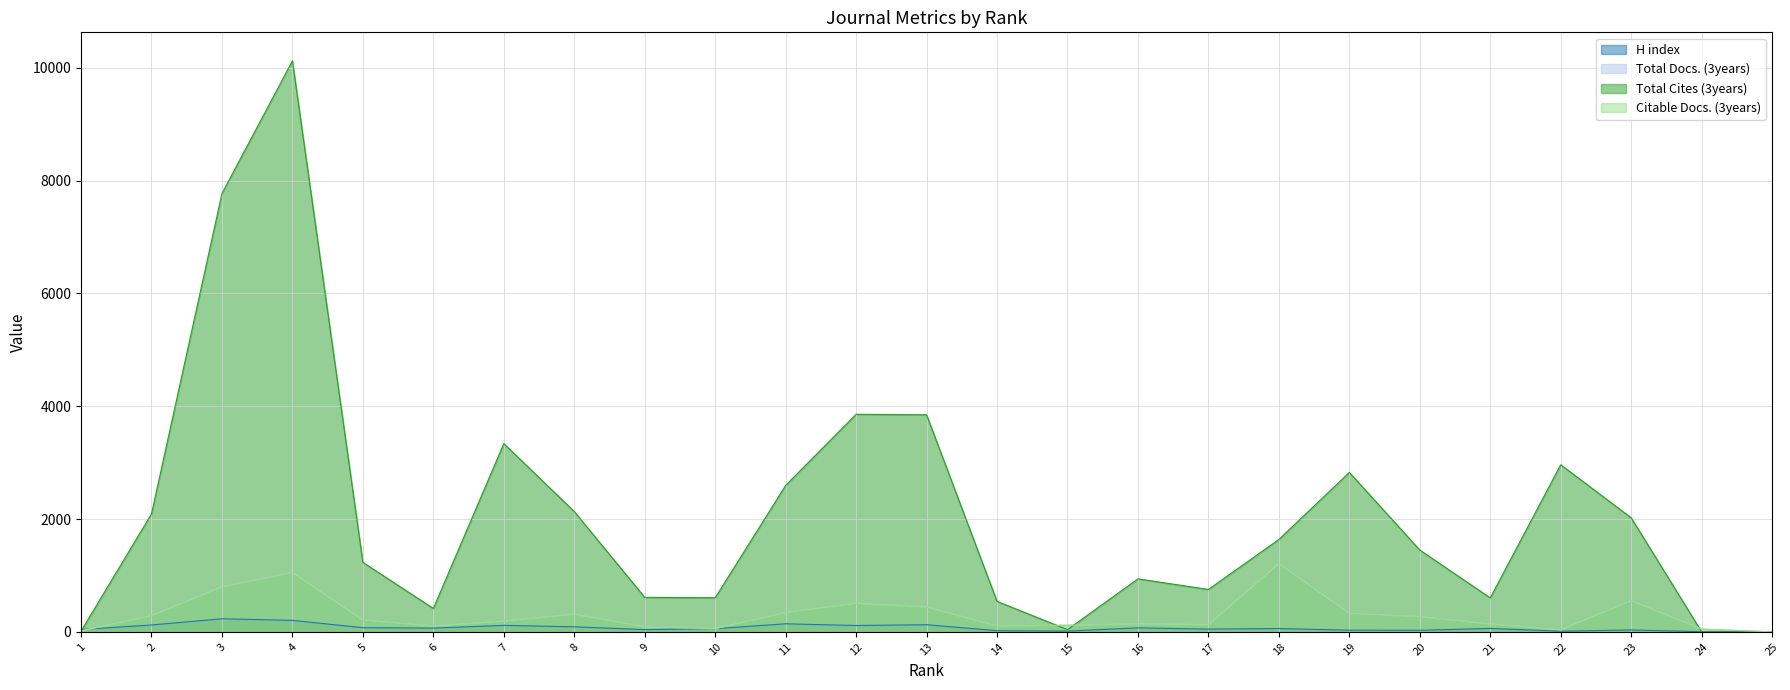

Reading left to right, transcribe all the data shown in this chart.

H index: 41	121	231	203	73	66	114	89	39	56	142	112	126	20	12	70	48	58	29	27	60	11	33	2	0
Total Docs. (3years): 21	287	802	1058	210	103	192	313	90	56	346	506	447	105	117	141	127	1212	329	270	140	36	554	48	0
Total Cites (3years): 12	2091	7772	10123	1232	414	3337	2133	611	604	2596	3857	3848	540	39	939	751	1637	2826	1450	602	2962	2022	0	0
Citable Docs. (3years): 12	287	798	1052	210	103	192	313	90	56	344	506	439	105	117	141	127	1211	329	270	140	36	554	48	0